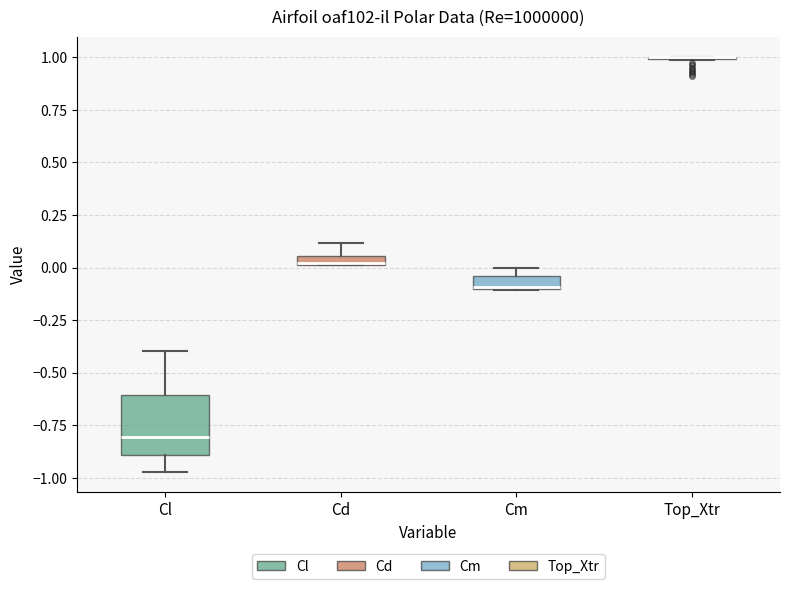

Where does the median line of the box for Cl sit on the y-axis? The values are not printed on the chart, so give them approximately, as read against the axis.

-0.80